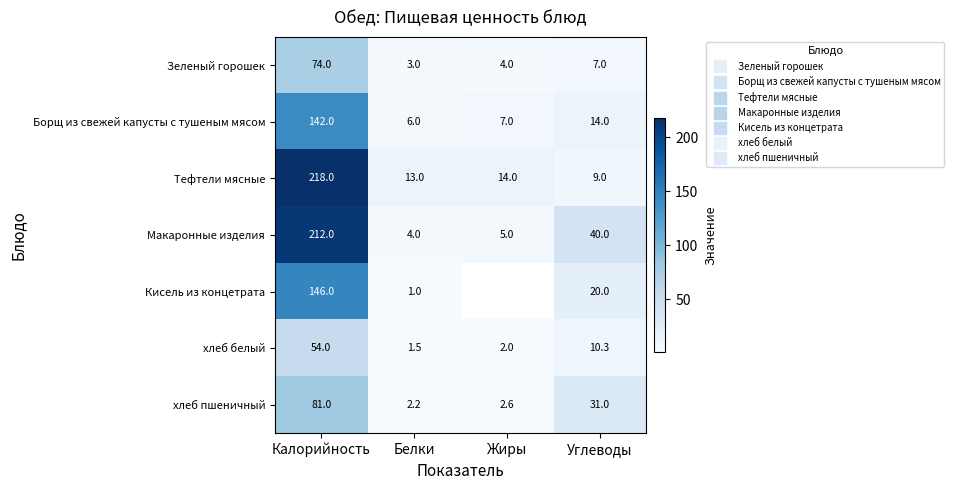

Rank the series by their maximum value, from lowest to highest.

хлеб белый, Зеленый горошек, хлеб пшеничный, Борщ из свежей капусты с тушеным мясом, Кисель из концетрата, Макаронные изделия, Тефтели мясные